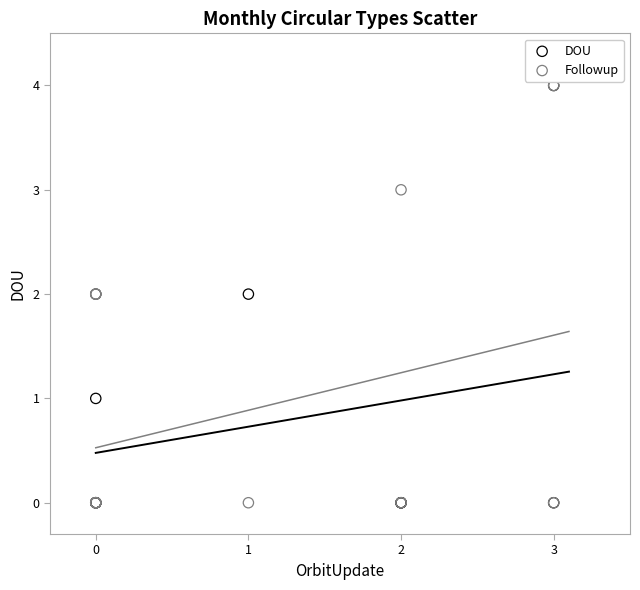

What are all the series names shown in the legend?

DOU, Followup